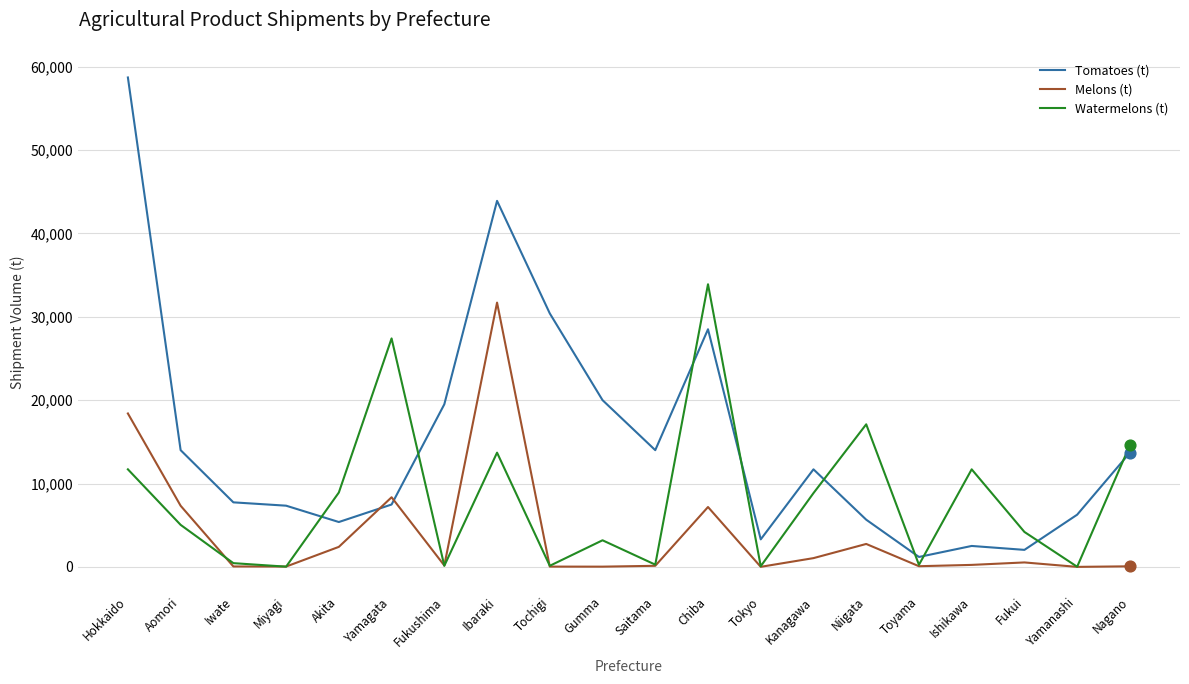

At how many categories does at least one series exceed 21590?

5